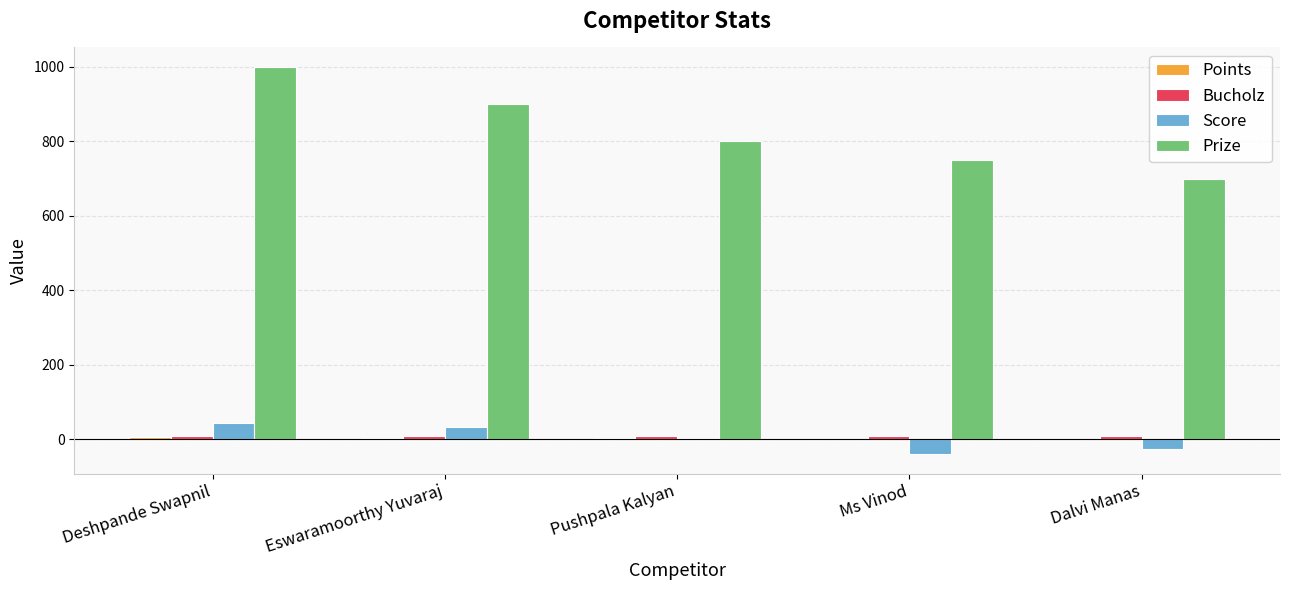

Between Deshpande Swapnil and Dalvi Manas, which series saw the biggest shift?

Prize